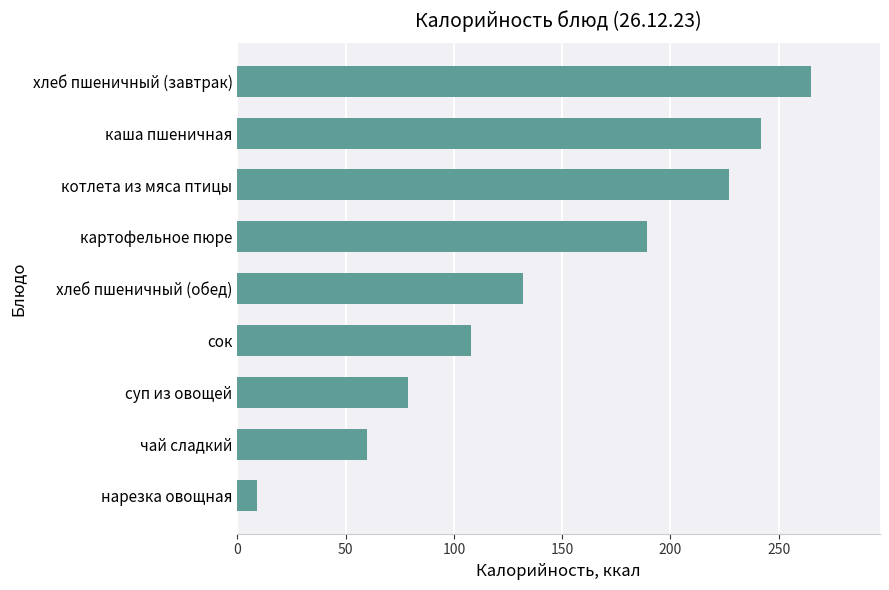

At which label is the value closest to 137?

хлеб пшеничный (обед)